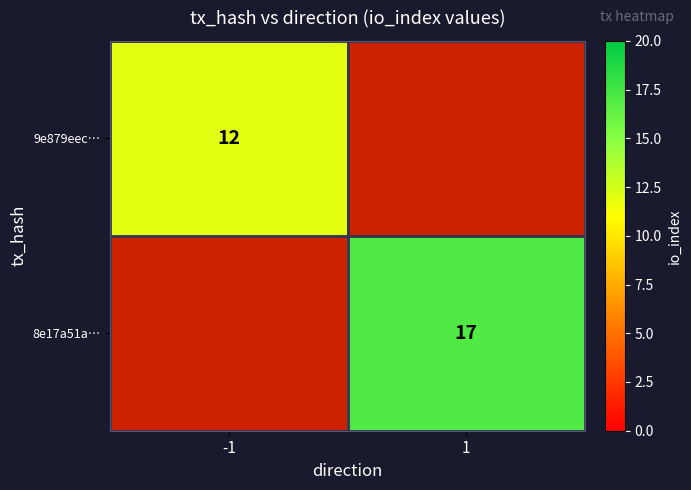

The 9e879eec… series shows 7.1 at -1. True or false?

False